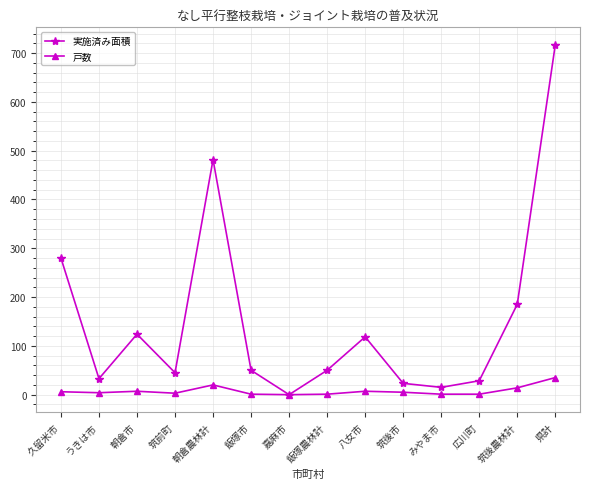

At which label does 戸数 reach its peak?

県計